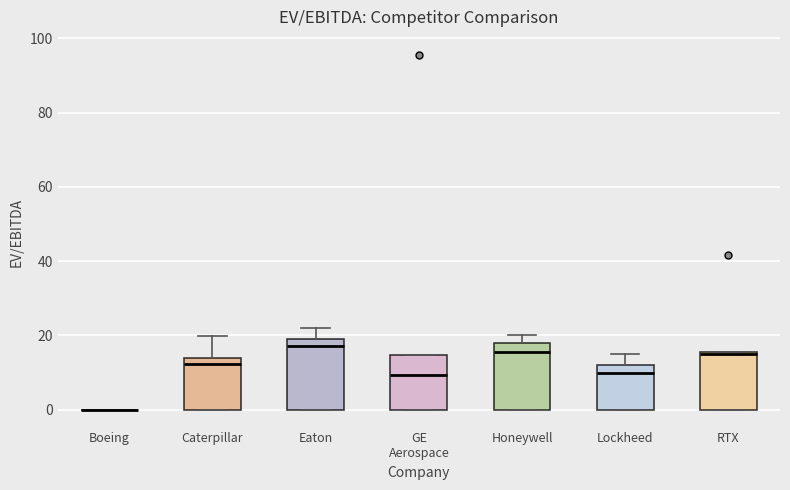

Reading left to right, transcribe this box plot: for each box, give where its median line is, the range the box spans, and where its two whiskers end, as read against the y-axis. The values are not printed on the chart, so give them approximately, as read against the axis.

Boeing: box collapsed to a line at 0, whiskers 0 to 0
Caterpillar: median 12, box 0 to 14, whiskers 0 to 20
Eaton: median 18, box 0 to 20, whiskers 0 to 22
GE Aerospace: median 10, box 0 to 14, whiskers 0 to 14
Honeywell: median 16, box 0 to 18, whiskers 0 to 20
Lockheed: median 10, box 0 to 12, whiskers 0 to 14
RTX: median 14, box 0 to 16, whiskers 0 to 16